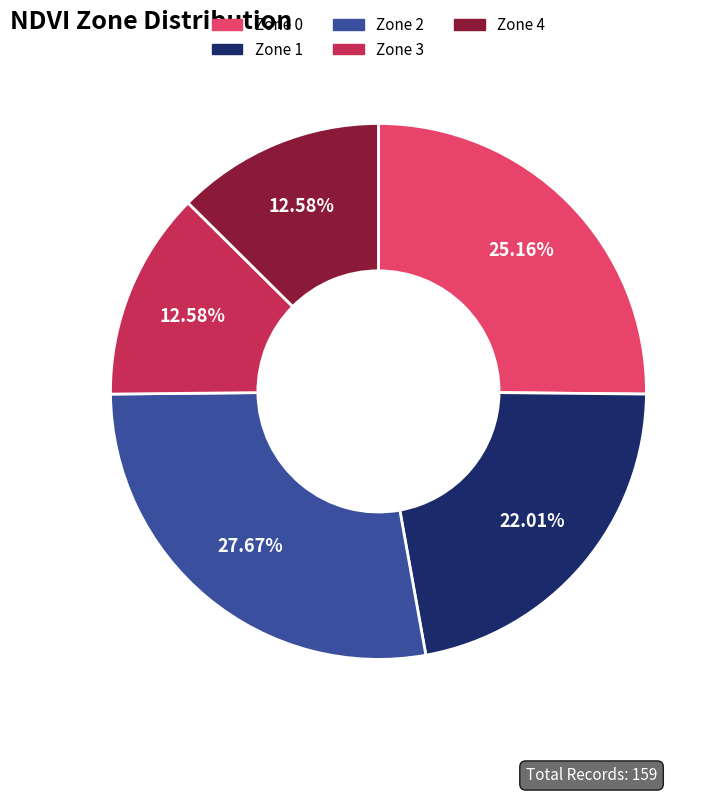

True or false: Zone 2 accounts for 28% of the total.

True